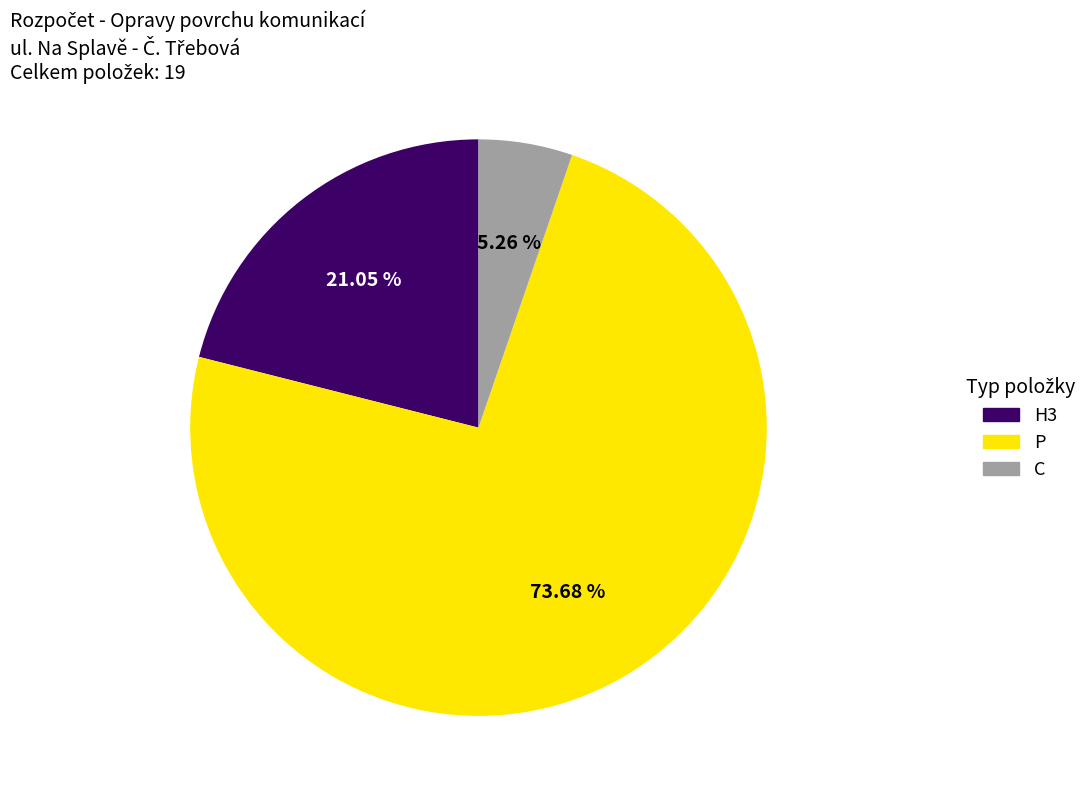

To the nearest percent, what portion does H3 represent?

21%